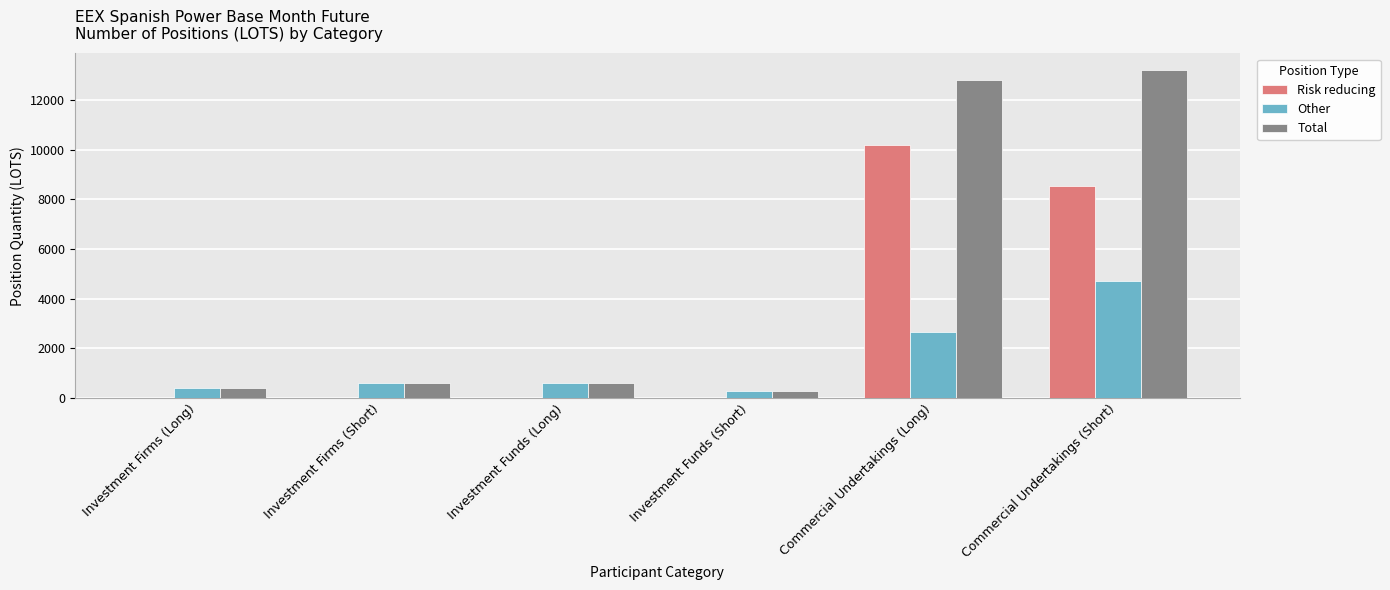

At which label is Risk reducing closest to 5088?

Commercial Undertakings (Short)